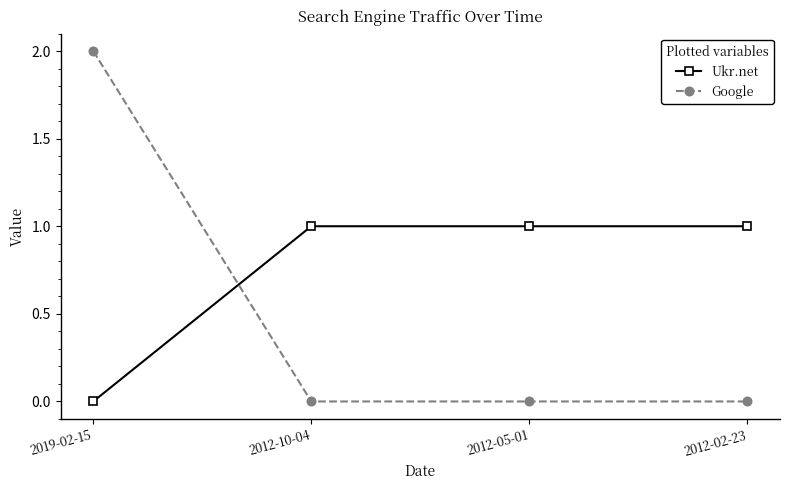

At which category is the sum across all series the highest?

2019-02-15